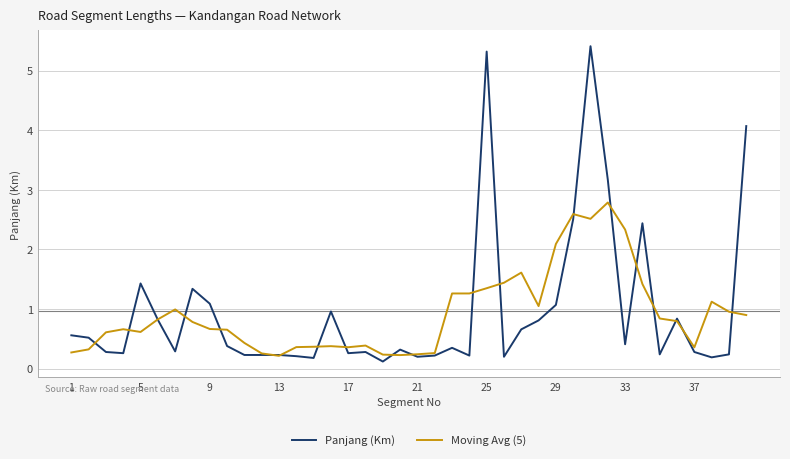

At how many categories does at least one series exceed 0?

40